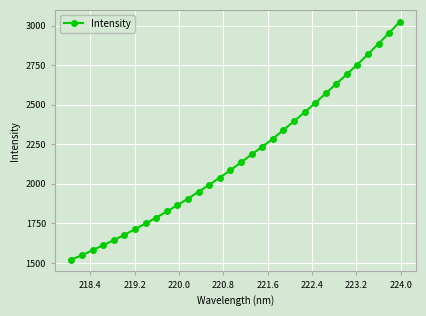

What is the value of the 30th point from the left?

2885.9